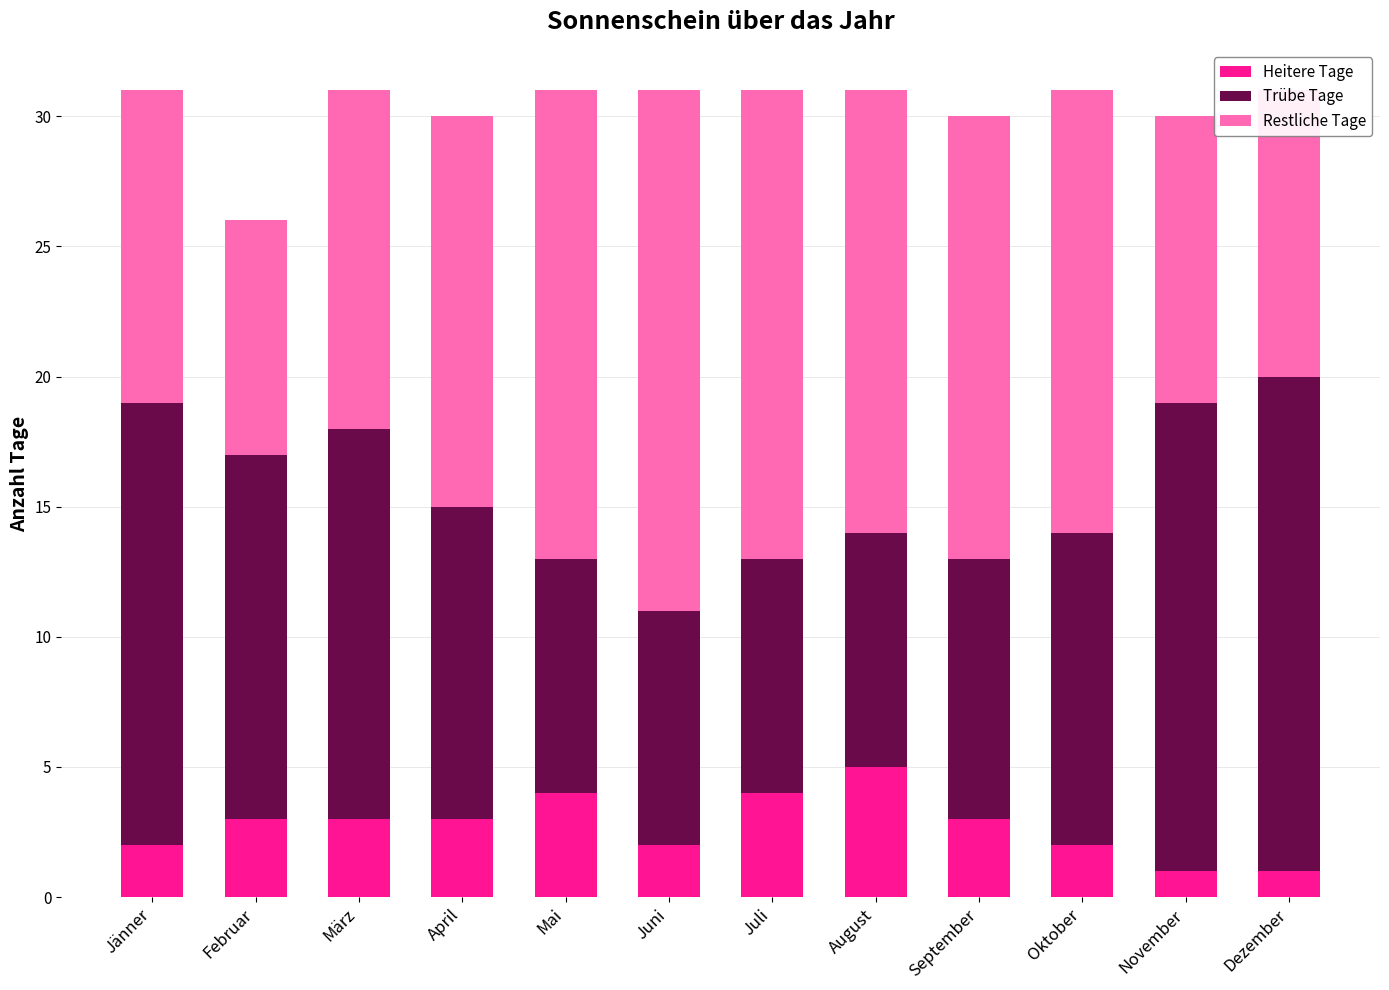

What is the maximum value for Heitere Tage?

5